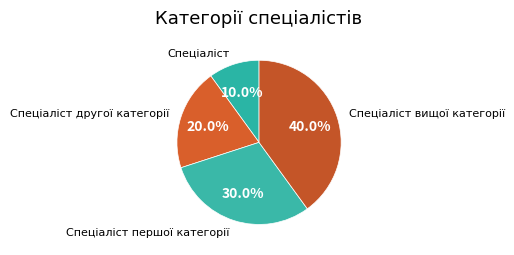

Rank the categories by value from highest to lowest.

Спеціаліст вищої категорії, Спеціаліст першої категорії, Спеціаліст другої категорії, Спеціаліст